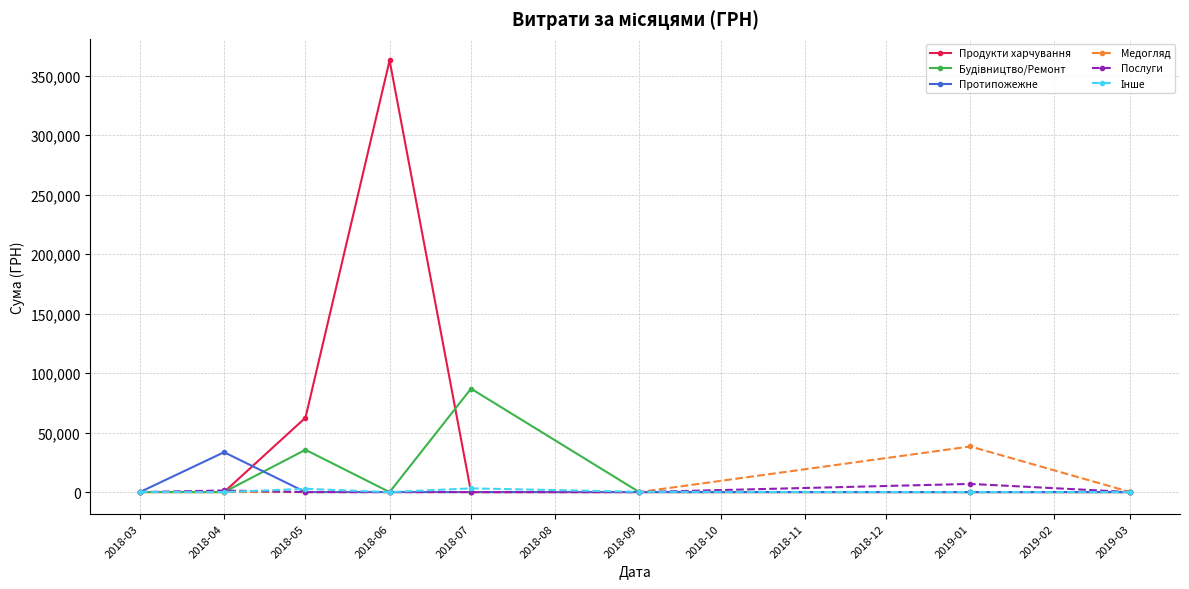

What is the value of the Послуги point at the 7th from the left?

6863.2